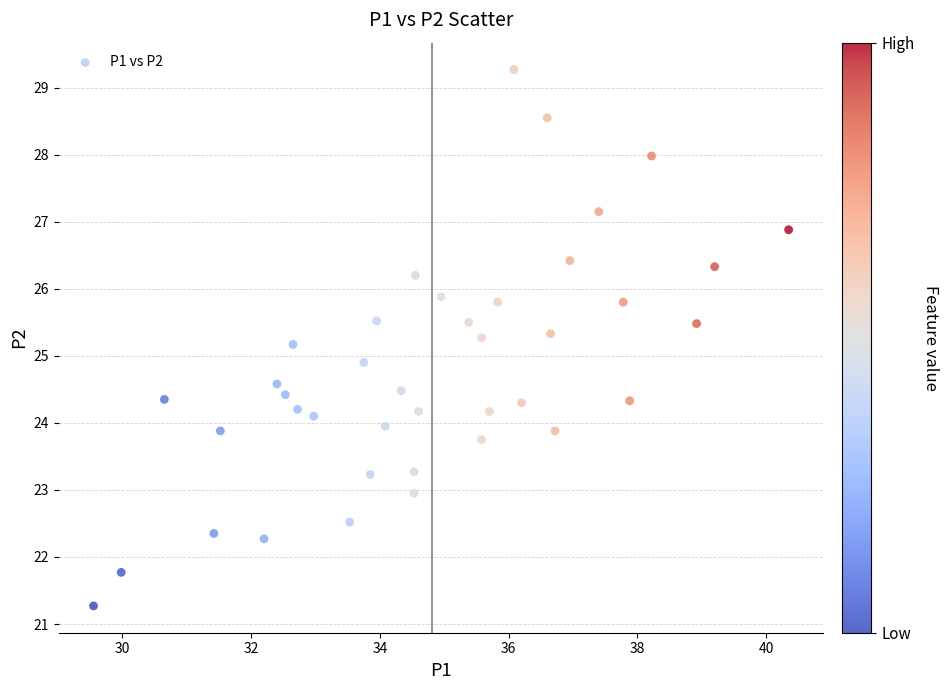

What is the range of Y values (max minus min)?

8.0